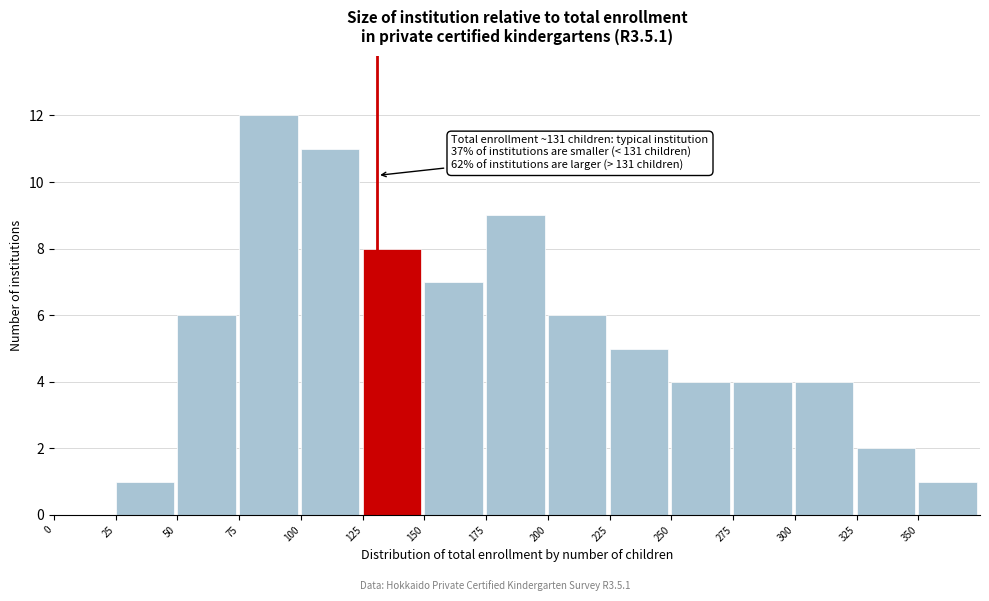

Over which range of the x-axis is the bar tallest?

75 to 100